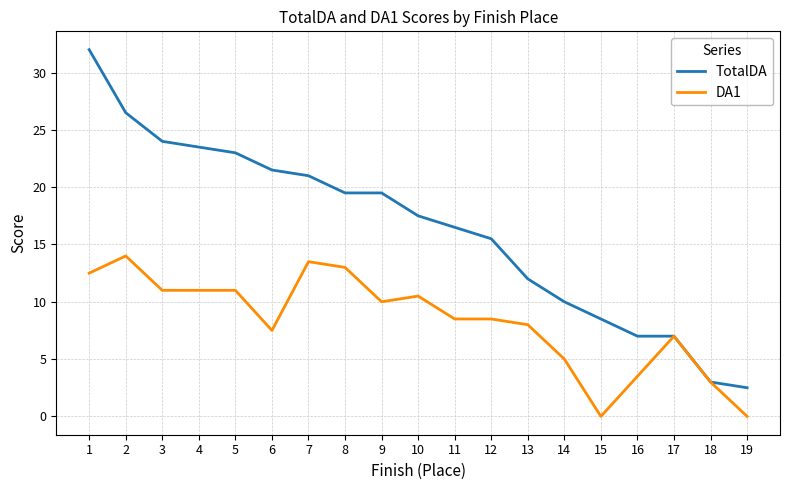

List the series in order of their overall mean, highest first.

TotalDA, DA1